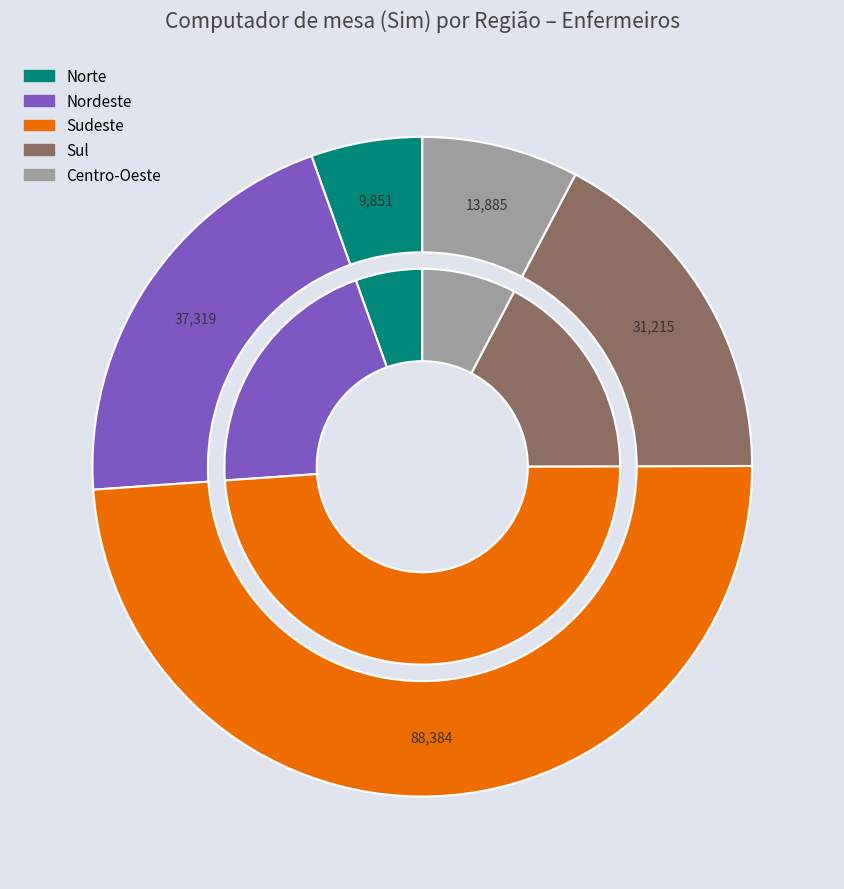

What percentage do Norte and Centro-Oeste together represent?

13.1%